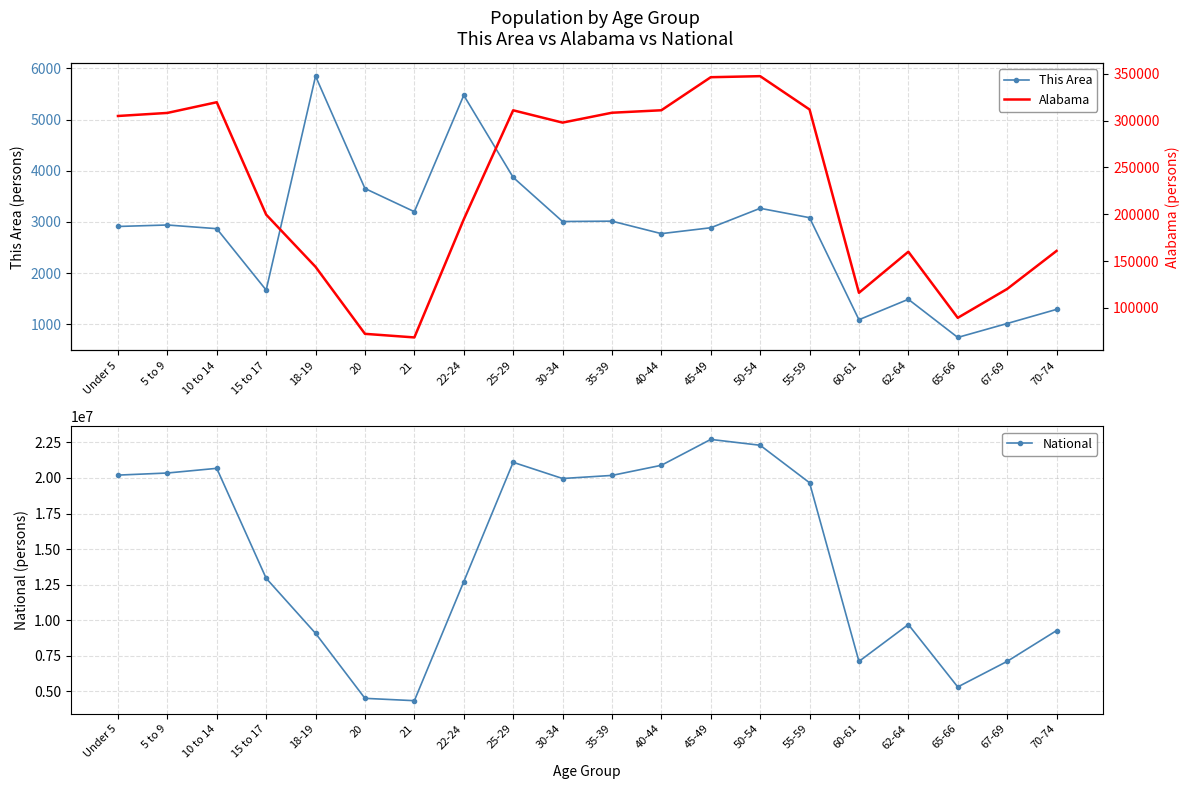

The value of National at 67-69 is 7115361. True or false?

True